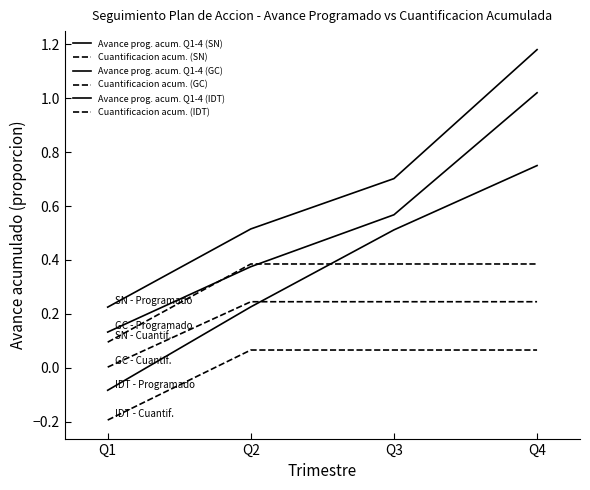

What is the total value across all series at Q1?

0.2